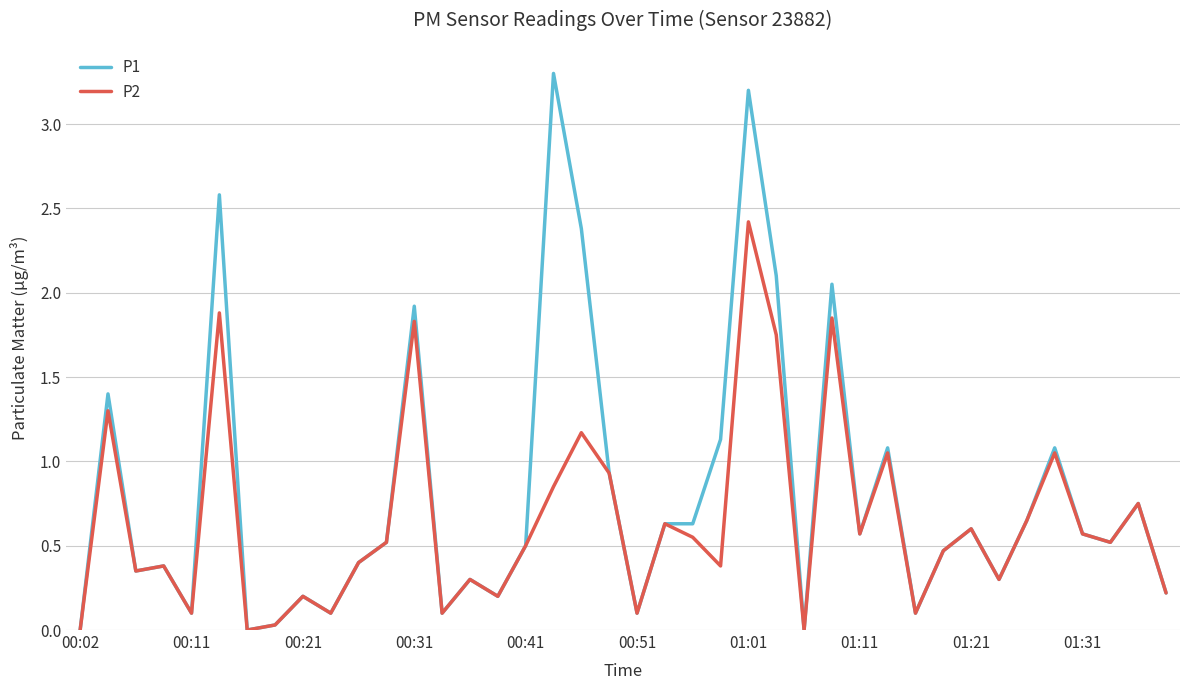

Which series has the largest range (max minus min)?

P1